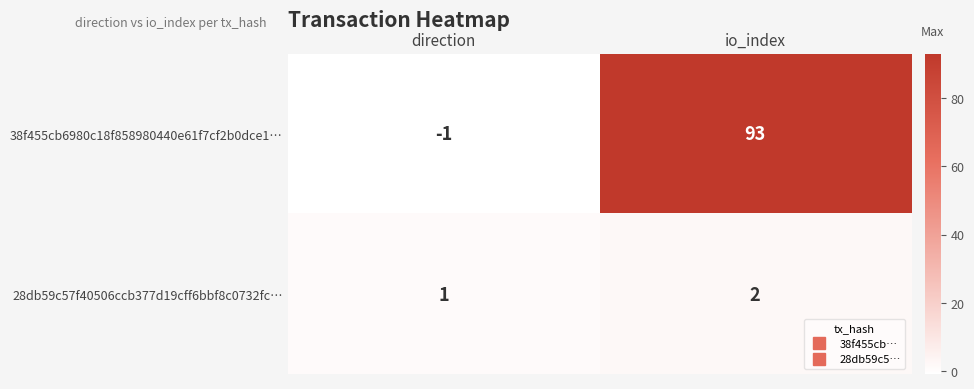

List the series in order of their peak value, lowest first.

28db59c57f40506ccb377d19cff6bbf8c0732fc…, 38f455cb6980c18f858980440e61f7cf2b0dce1…